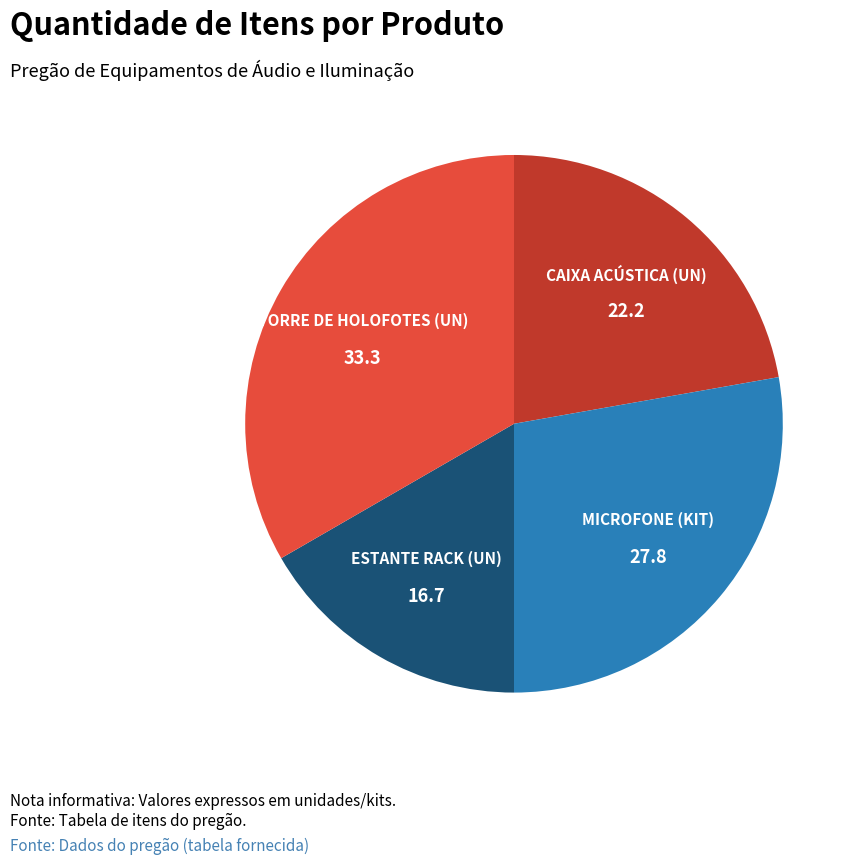

Does any single category account for the majority?

No